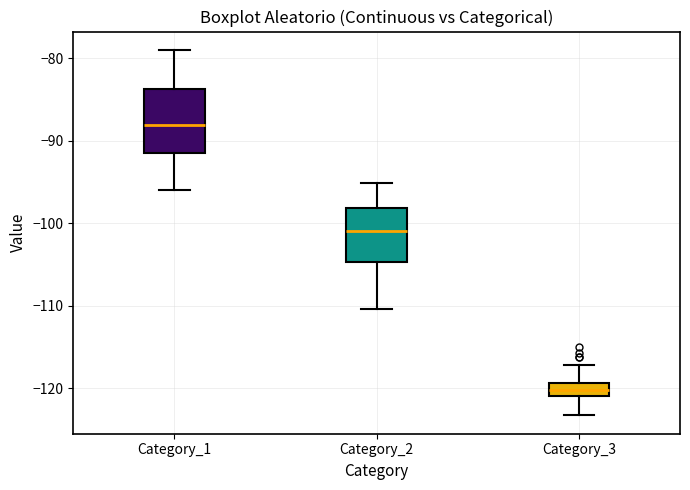

Where does the lower whisker of the box for Category_2 end on the y-axis? The values are not printed on the chart, so give them approximately, as read against the axis.

-110